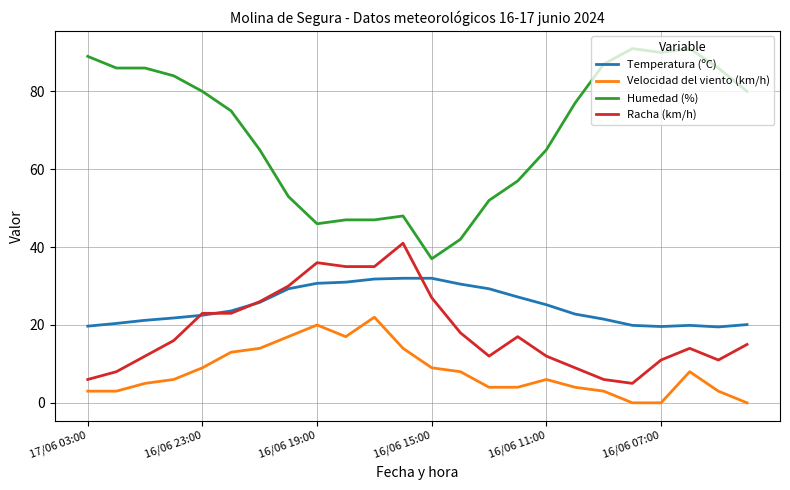

Which series has the largest total across all categories?

Humedad (%)